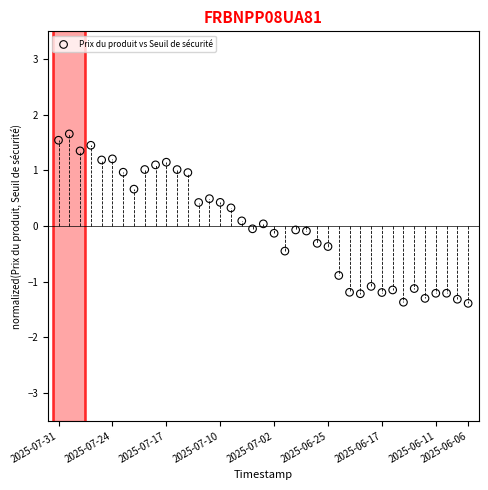

What is the range of Y values (max minus min)?

3.0